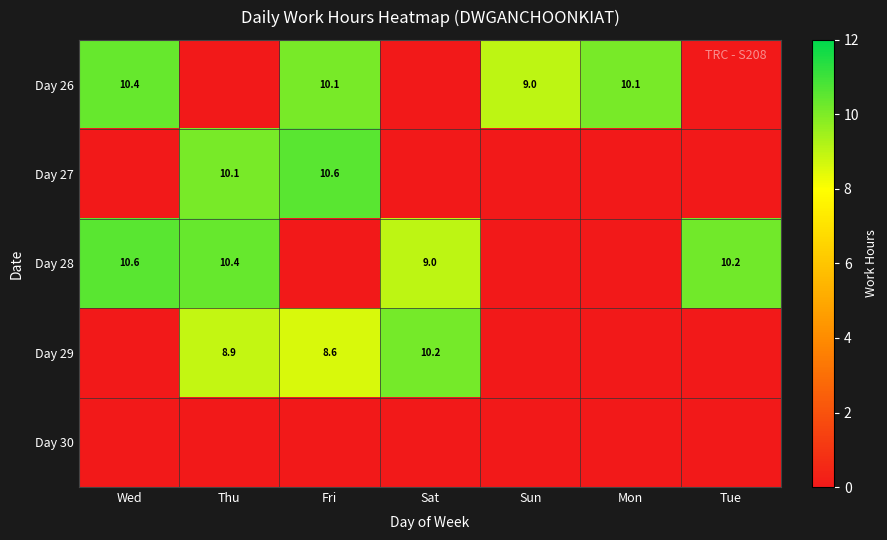

What is the sum of the Day 26 values at Sun and Mon?

19.1